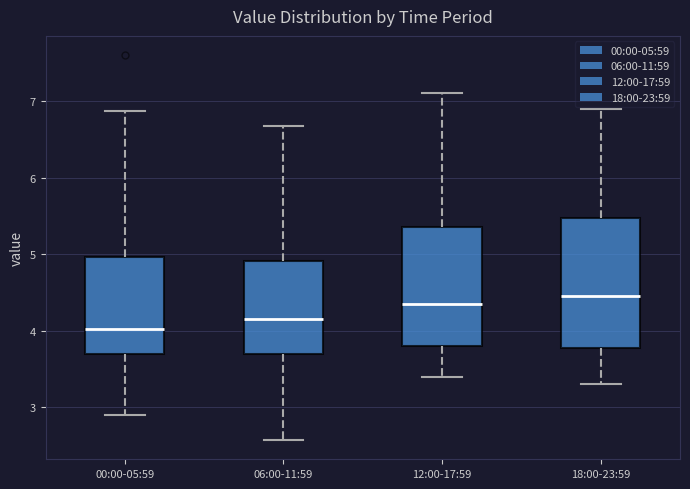

Reading left to right, read every box against the y-axis: the position of its median line, the range the box covers, and the ends of its whiskers. The values are not printed on the chart, so give them approximately, as read against the axis.

00:00-05:59: median 4.0, box 3.7 to 5.0, whiskers 2.9 to 6.9
06:00-11:59: median 4.2, box 3.7 to 4.9, whiskers 2.6 to 6.7
12:00-17:59: median 4.4, box 3.8 to 5.4, whiskers 3.4 to 7.1
18:00-23:59: median 4.5, box 3.8 to 5.5, whiskers 3.3 to 6.9